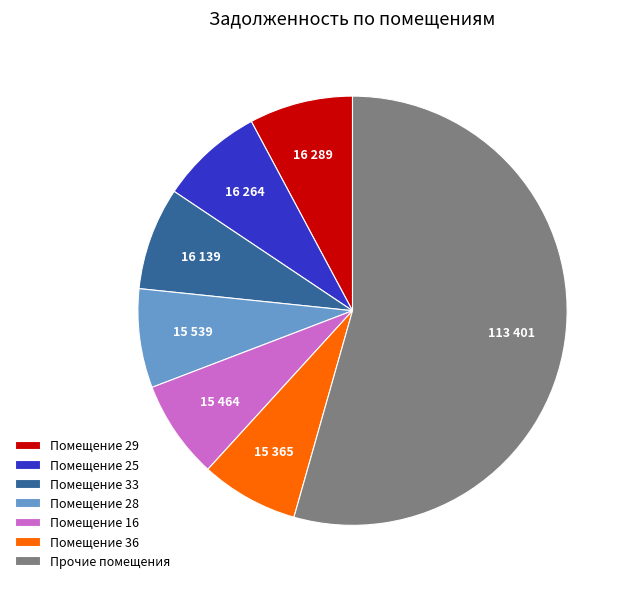

Which has a higher value, Помещение 33 or Прочие помещения?

Прочие помещения